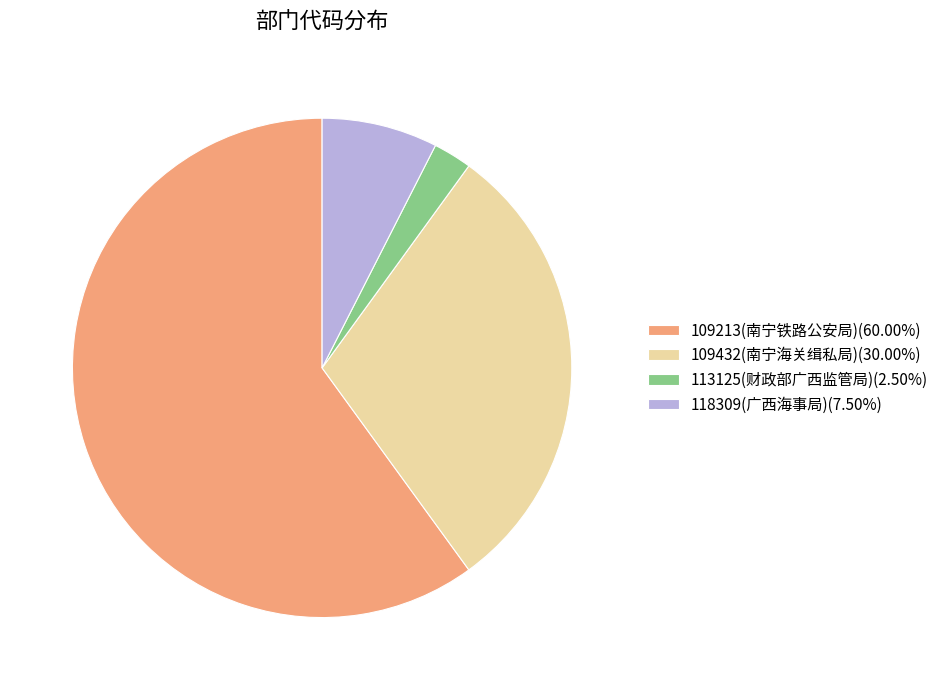

Is there any slice that represents more than half of the pie?

Yes